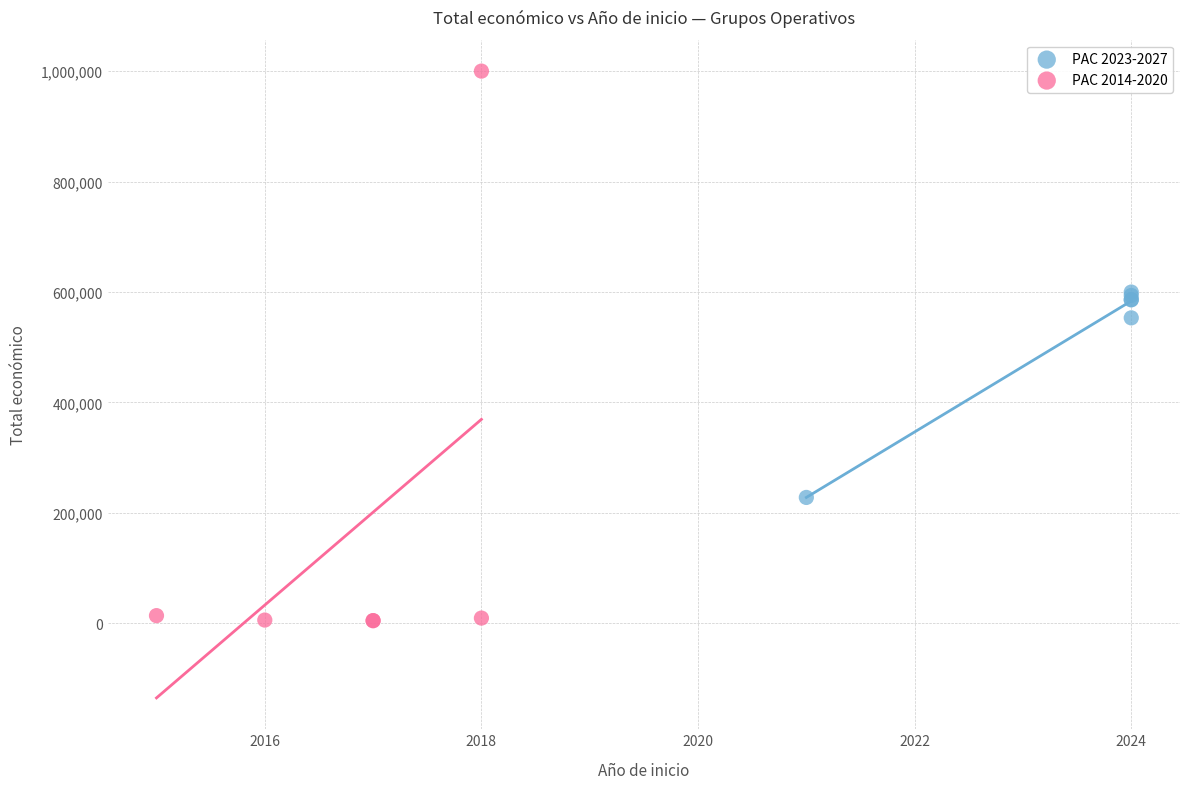

Which series contains the highest Y value?

PAC 2014-2020